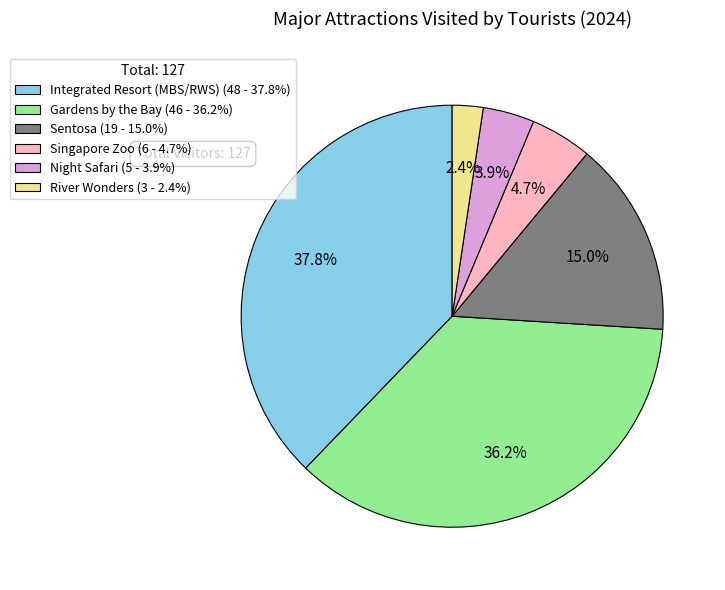

Between Sentosa and River Wonders, which is larger?

Sentosa